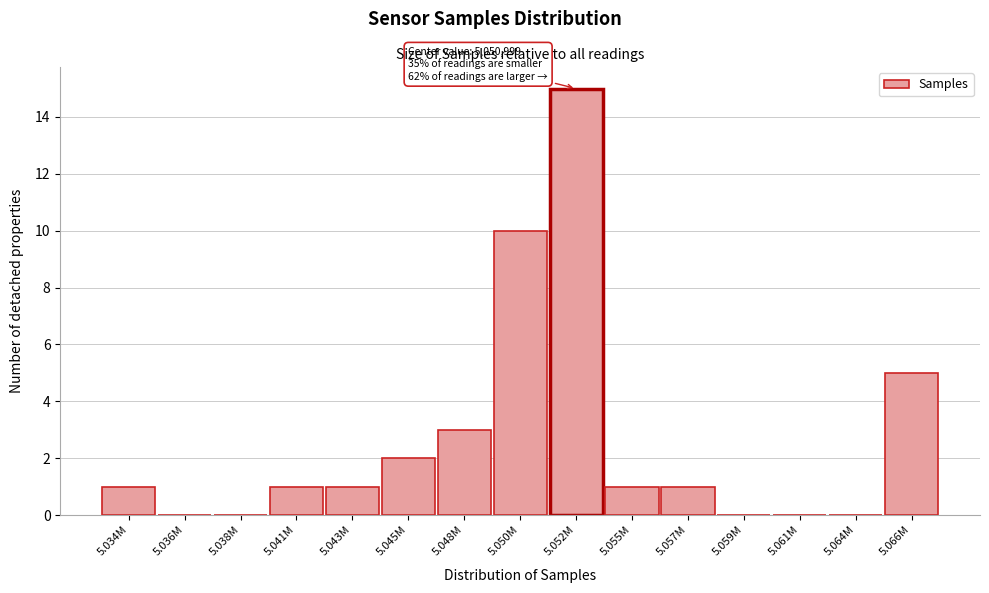

Reading left to right, list all the values displayed in this chart.

5.034M=1	5.036M=0	5.038M=0	5.041M=1	5.043M=1	5.045M=2	5.048M=3	5.050M=10	5.052M=15	5.055M=1	5.057M=1	5.059M=0	5.061M=0	5.064M=0	5.066M=5